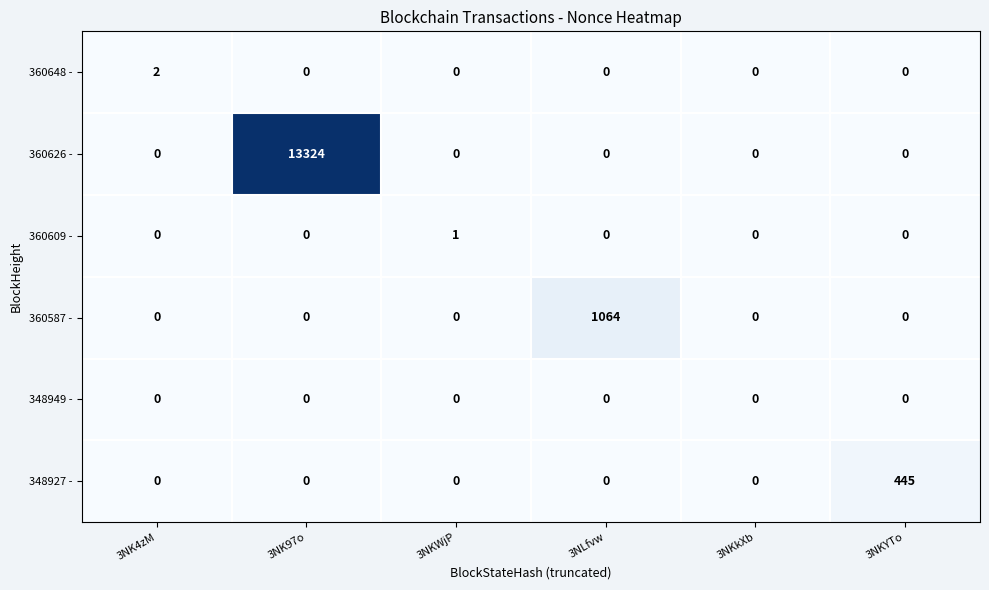

The 360587 - series shows 0 at 3NKkXb. True or false?

True